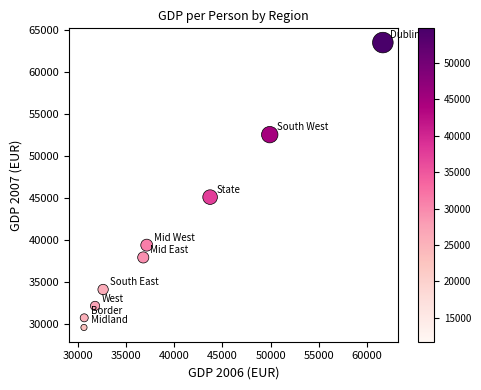

What is the average Y value?

40537.1